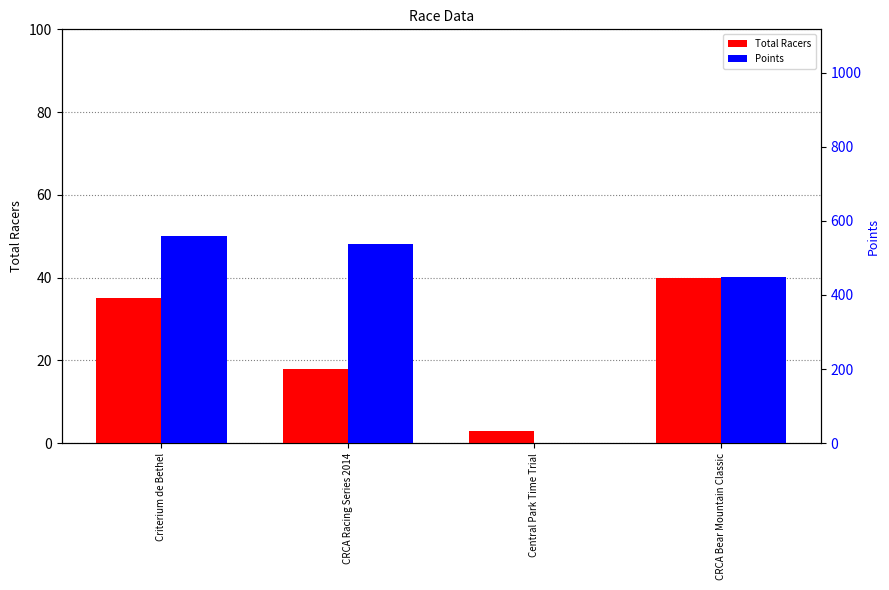

How many bars are there in each group?

2